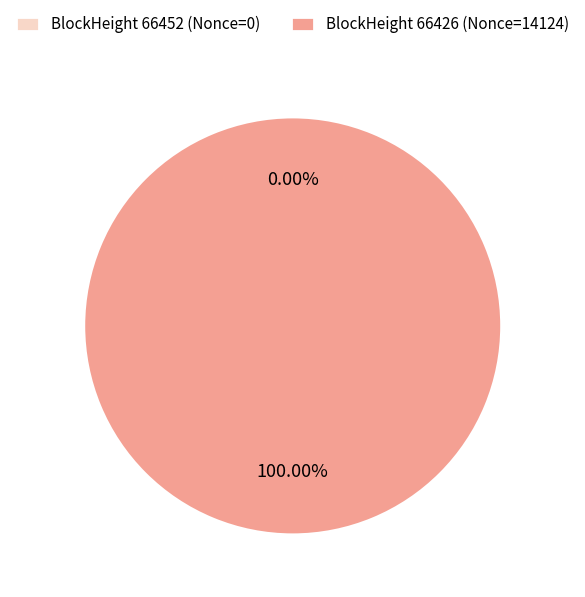

What is the largest slice in the pie chart?

66426